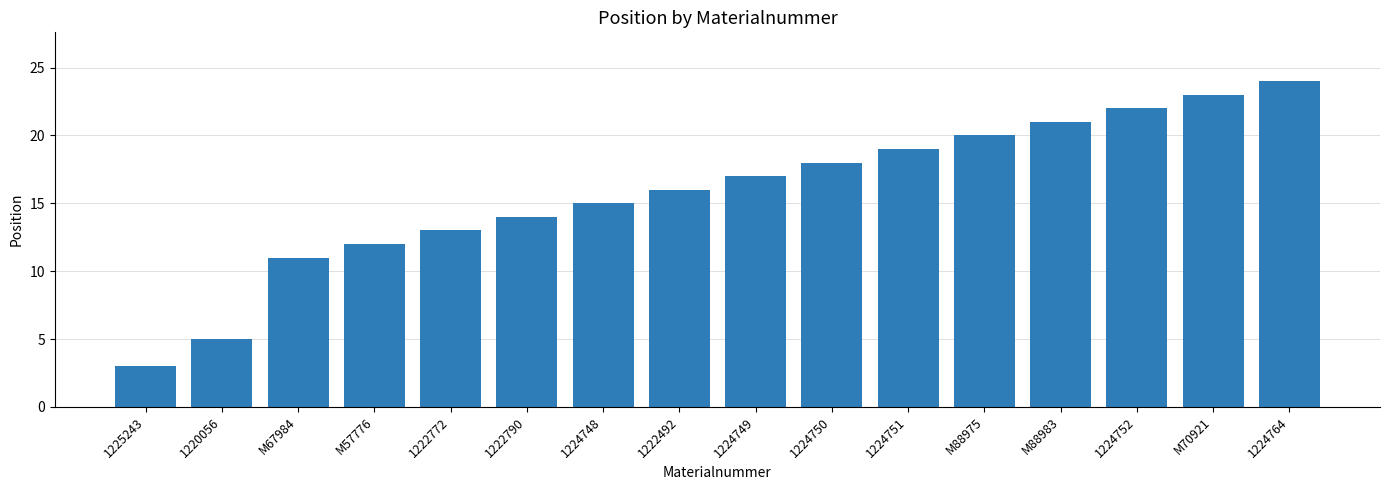

What is the approximate value at 1224764, to the nearest 5?

25